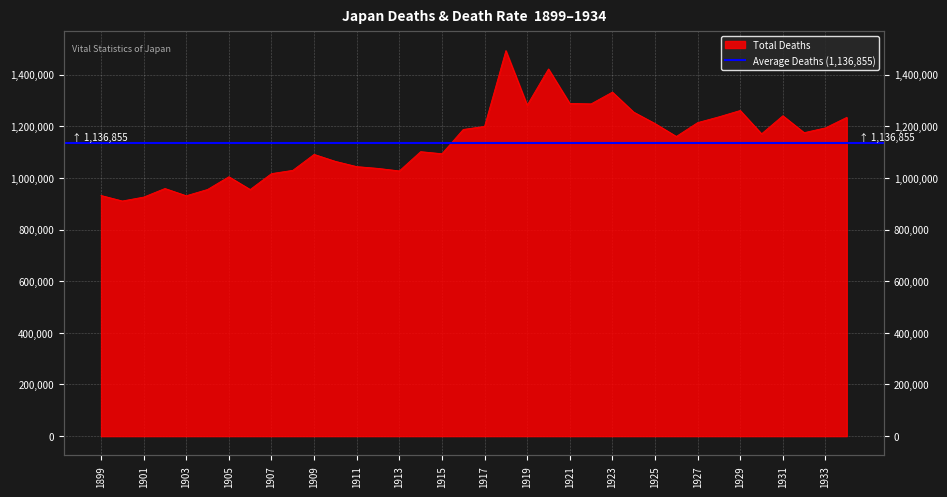

How many points are higher than both their immediate neighbors (excluding endpoints)?

9